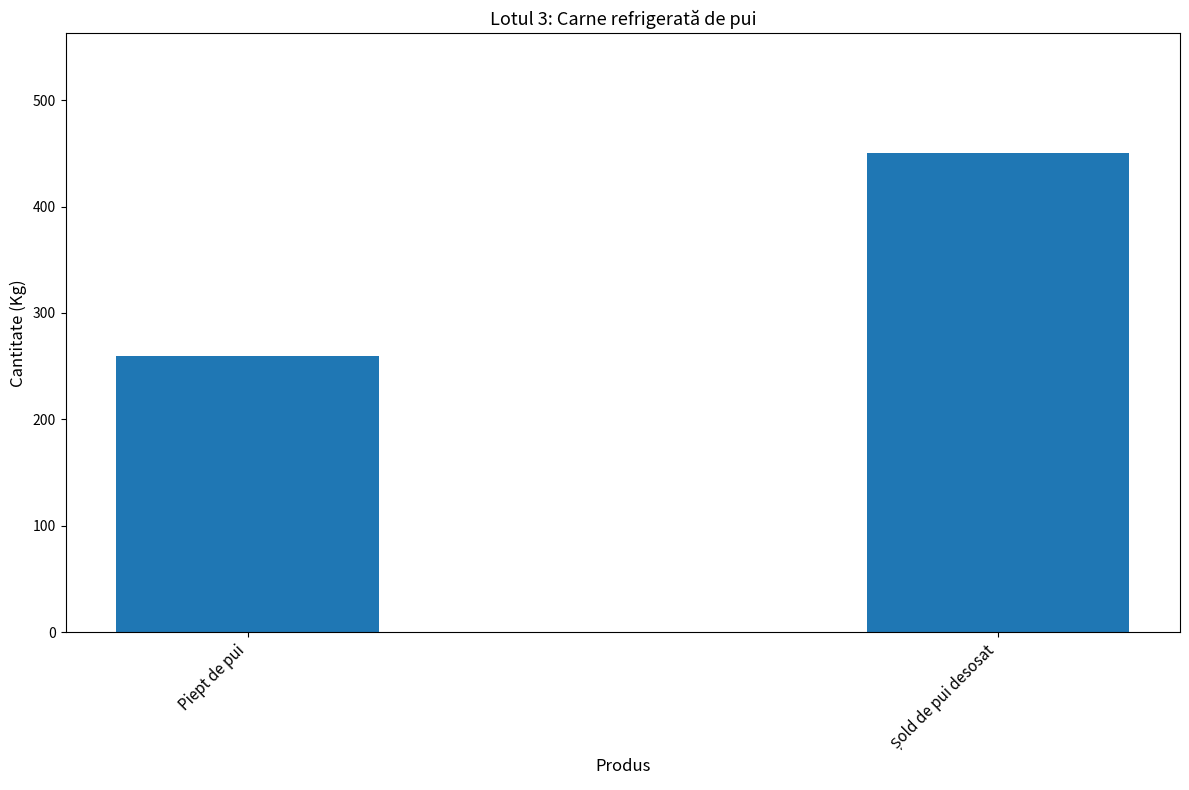

What is the value of the 2nd bar from the left?

450